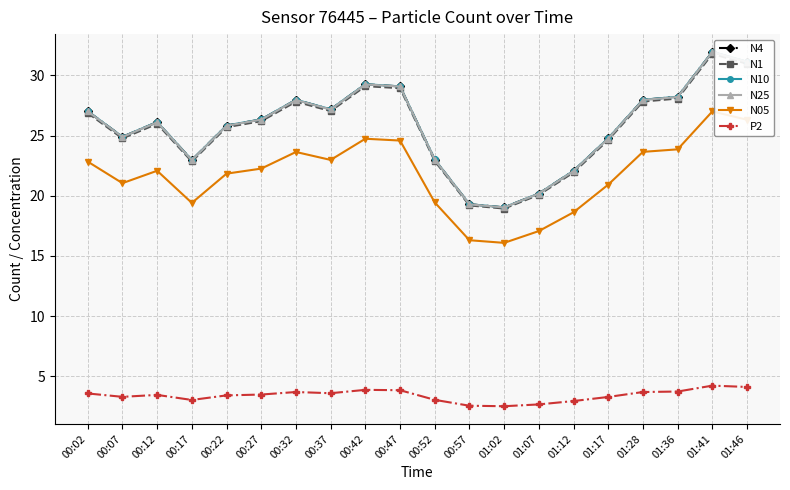

What position from the left is 00:42?

9